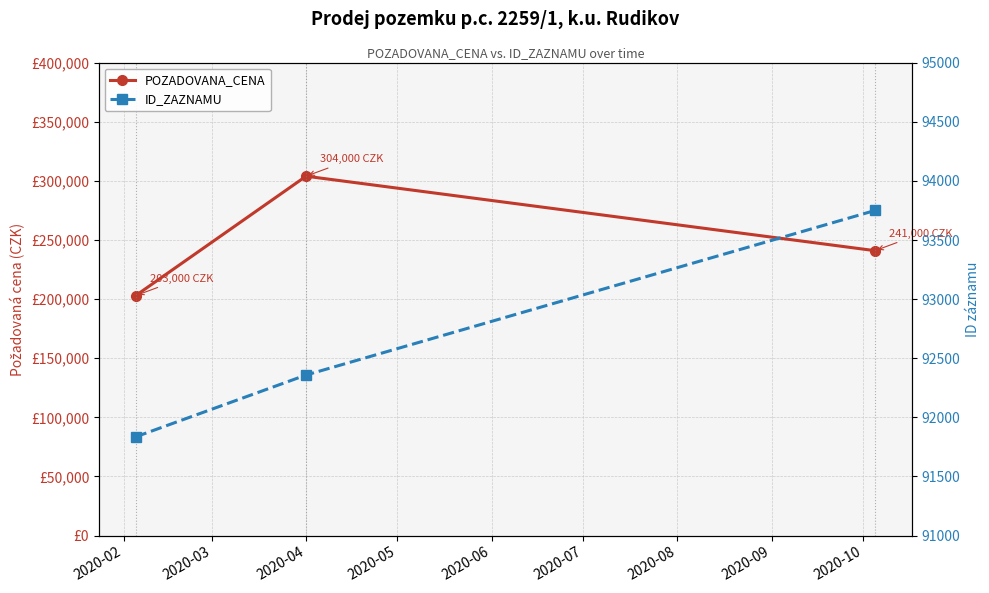

Reading left to right, what are all the values shown in this chart?

POZADOVANA_CENA: 2020-02=203000	2020-03=304000	2020-04=241000
ID_ZAZNAMU: 2020-02=91835	2020-03=92358	2020-04=93750